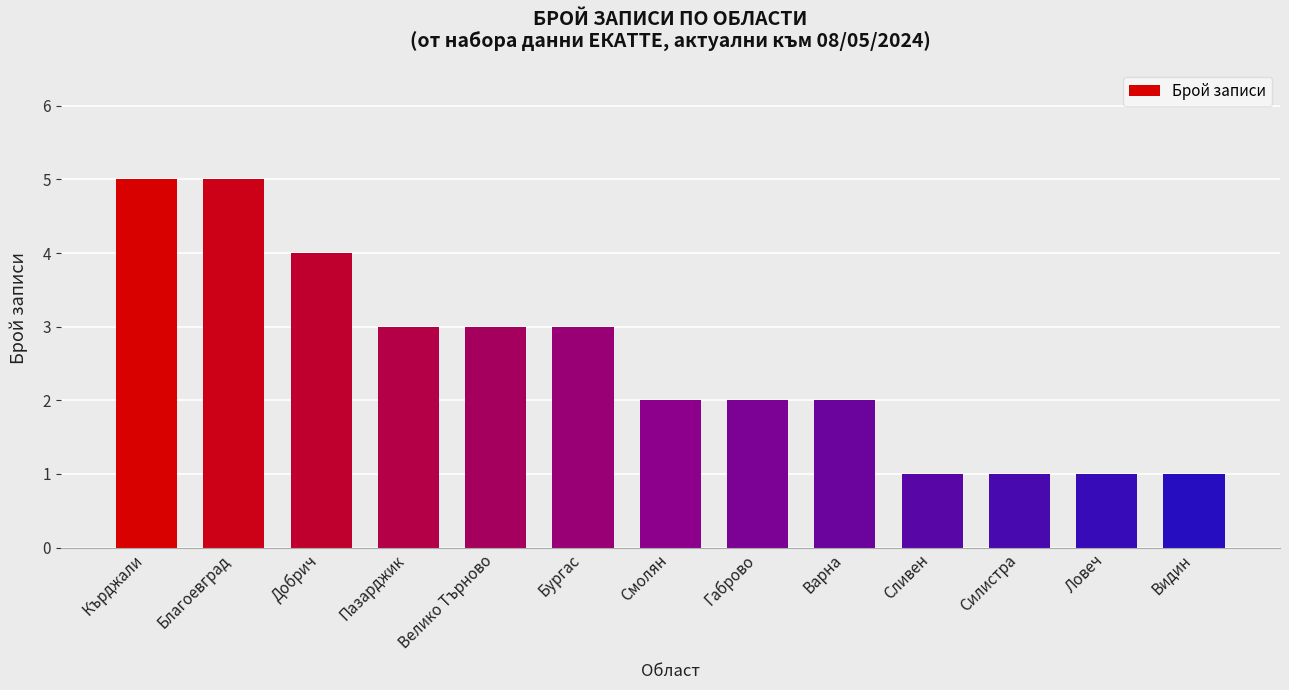

What is the difference between the maximum and second lowest values?

4